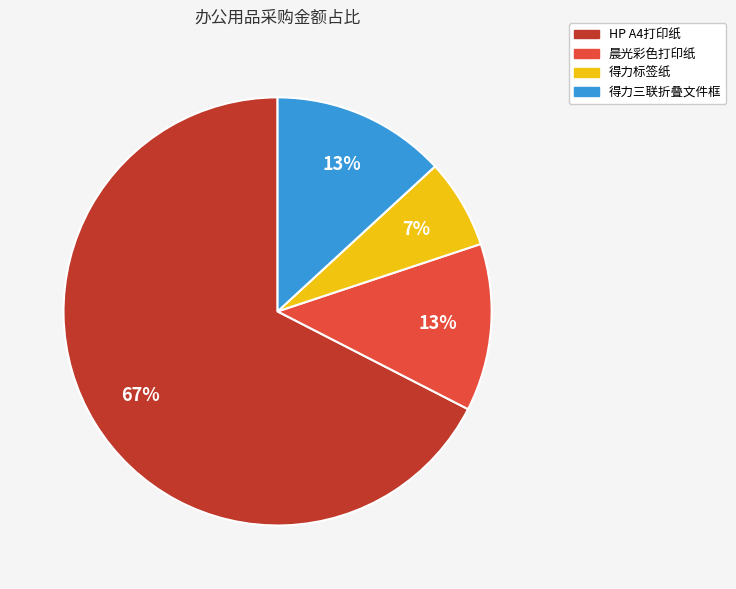

Which slice is the largest?

HP A4打印纸